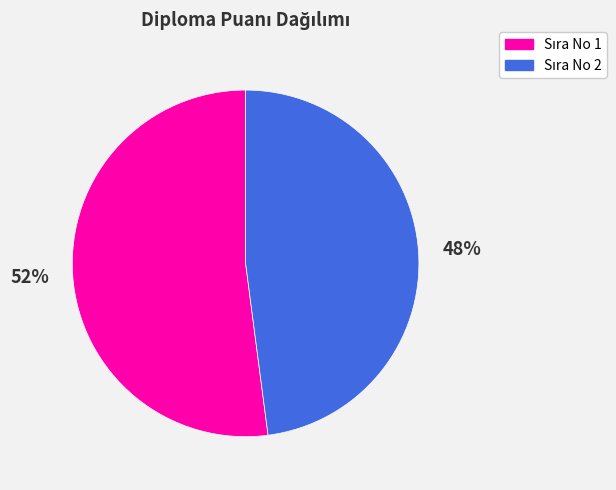

To the nearest percent, what is the average slice percentage?

50%